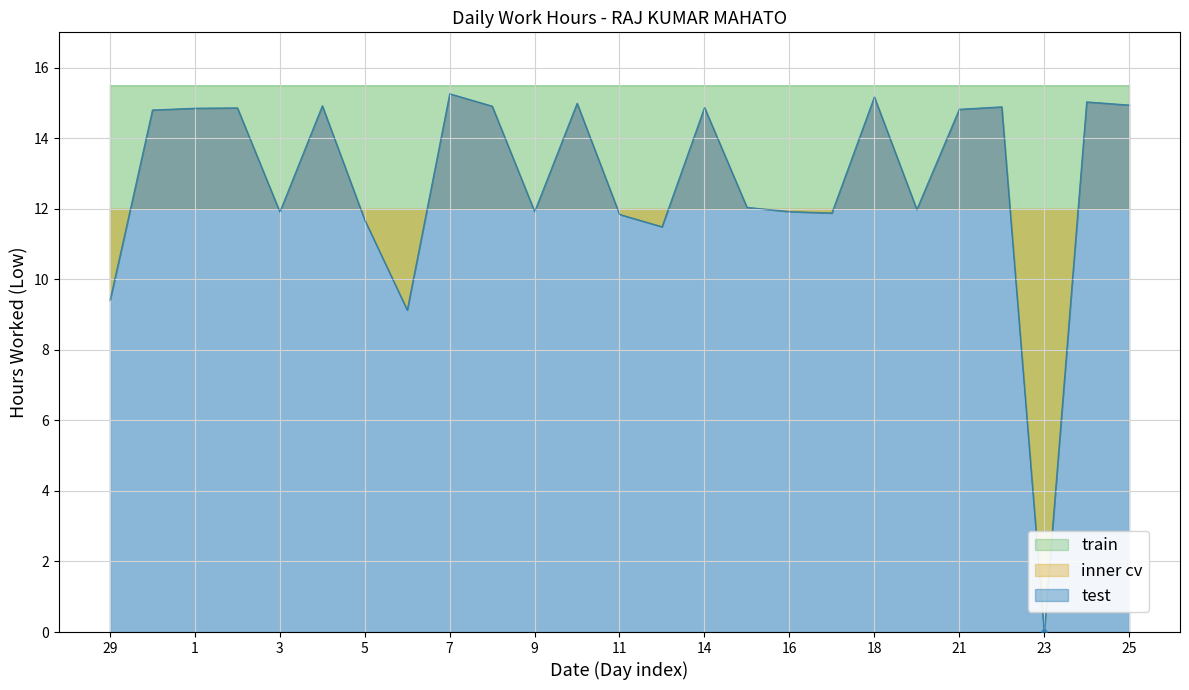

At how many categories does at least one series exceed 8?

25